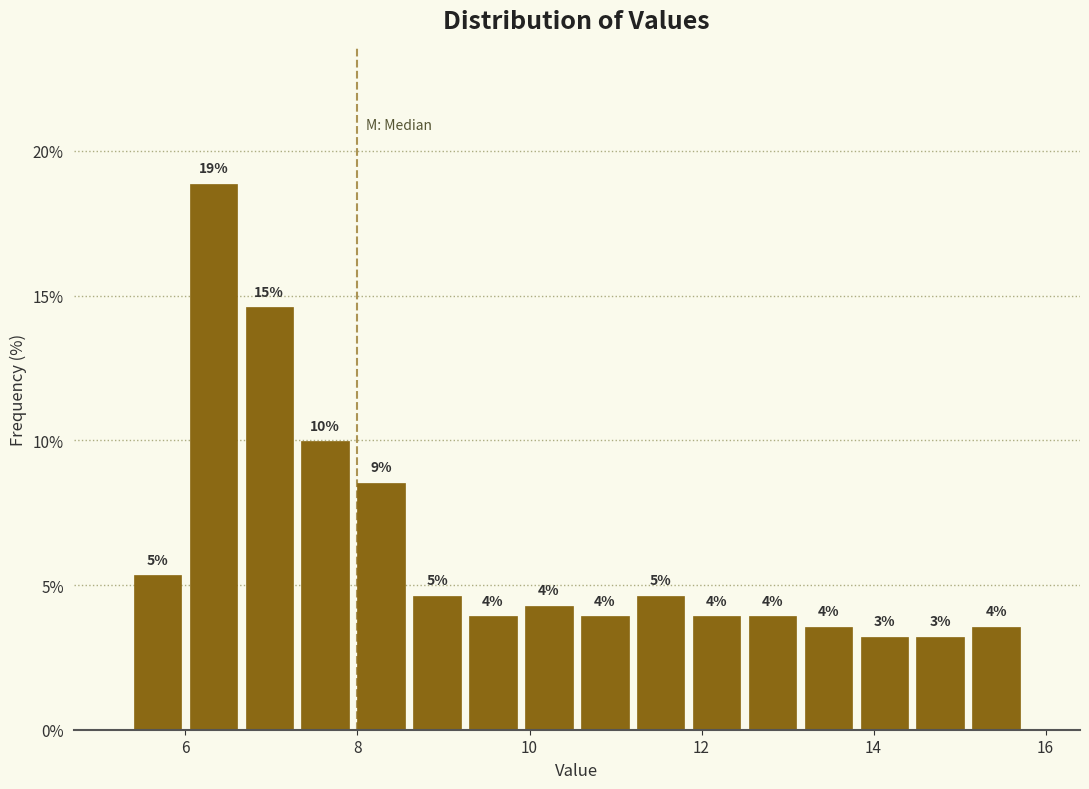

Read against the x-axis, roughly where is the centre of the tallest bar?

6.4